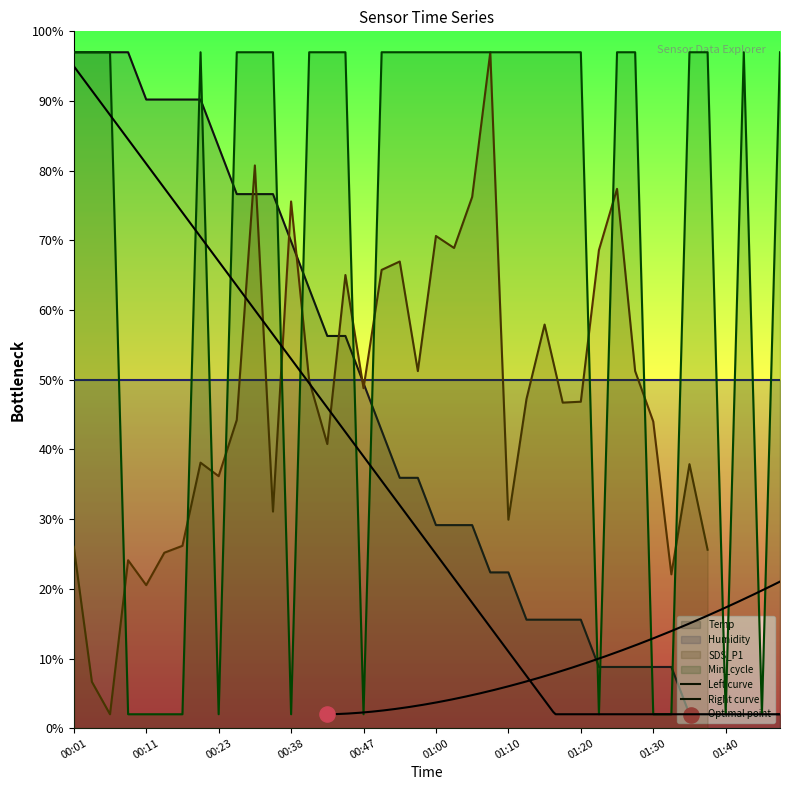

Is the value of Min_cycle at 00:33 greater than the value of Temp at 01:25?

Yes